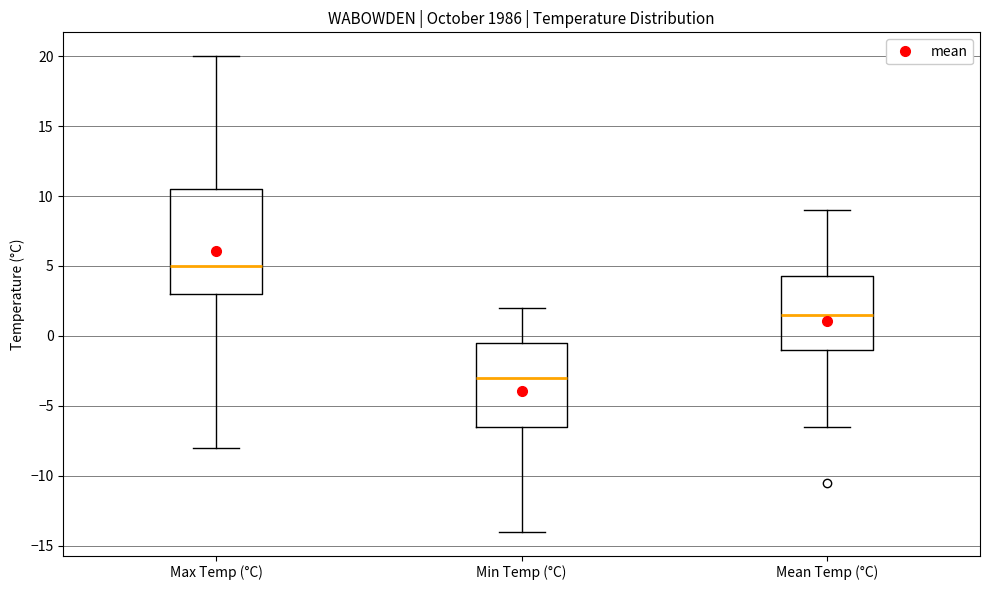

Comparing the boxes themselves (not the whiskers), which one is the tallest?

Max Temp (°C)